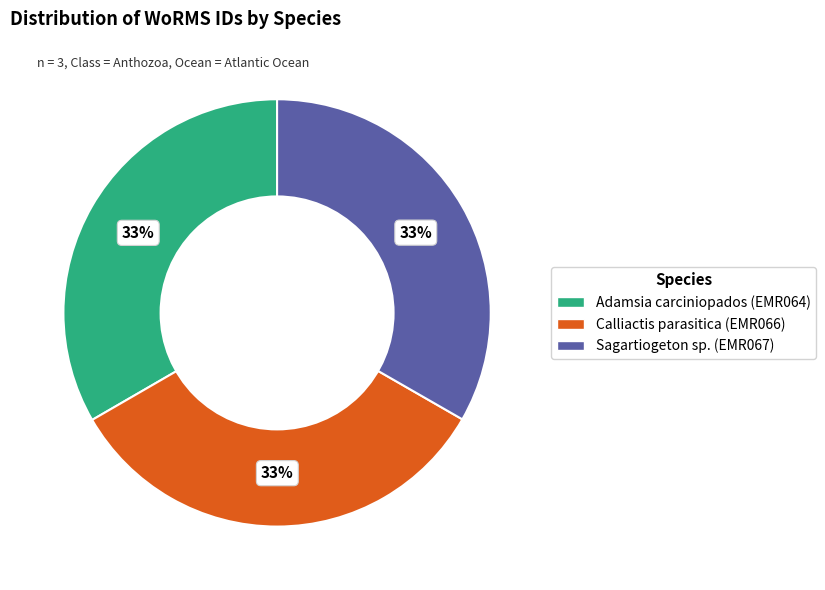

True or false: Adamsia carciniopados accounts for 33% of the total.

True